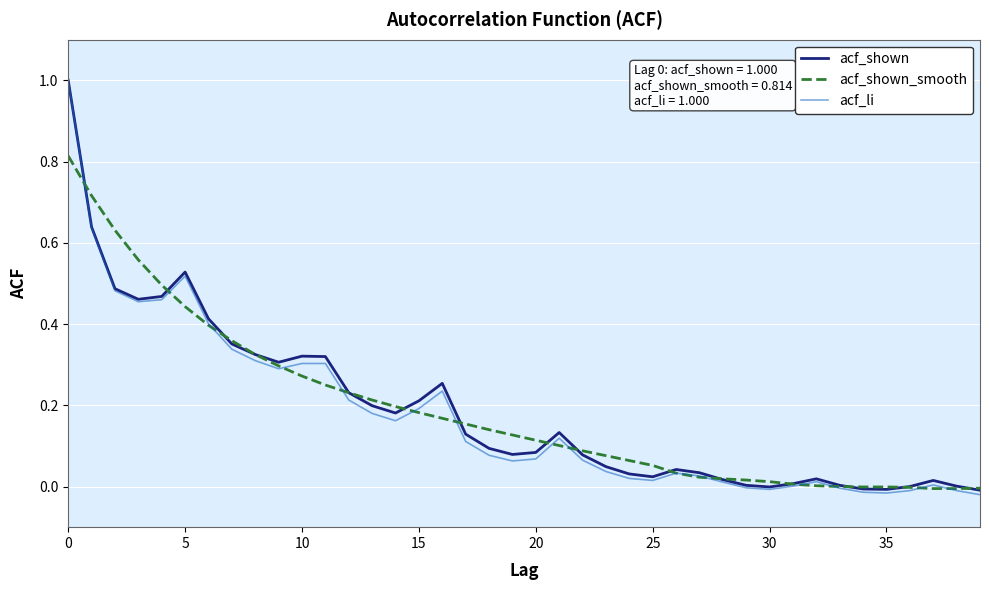

Which series has the widest spread of values?

acf_li